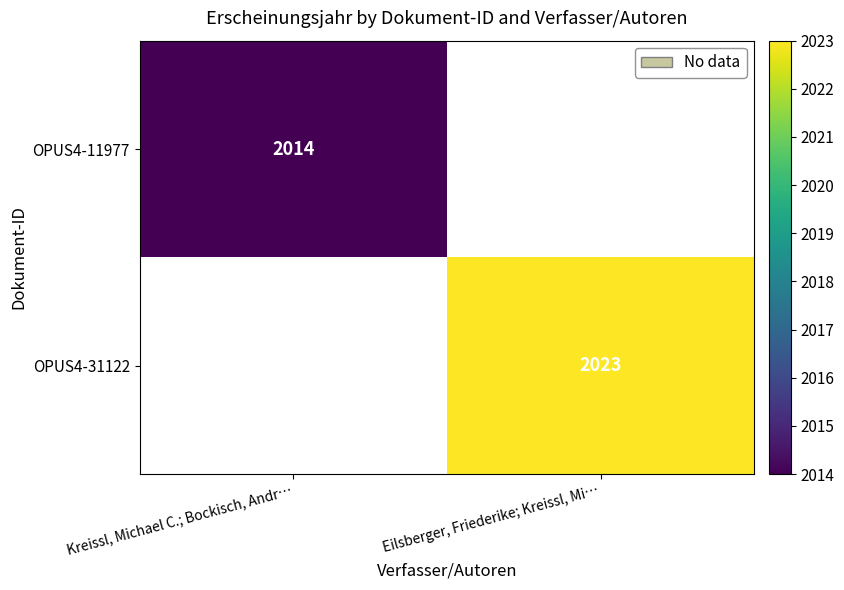

Is the value of OPUS4-31122 at Eilsberger, Friederike; Kreissl, Mi… greater than the value of OPUS4-11977 at Kreissl, Michael C.; Bockisch, Andr…?

Yes